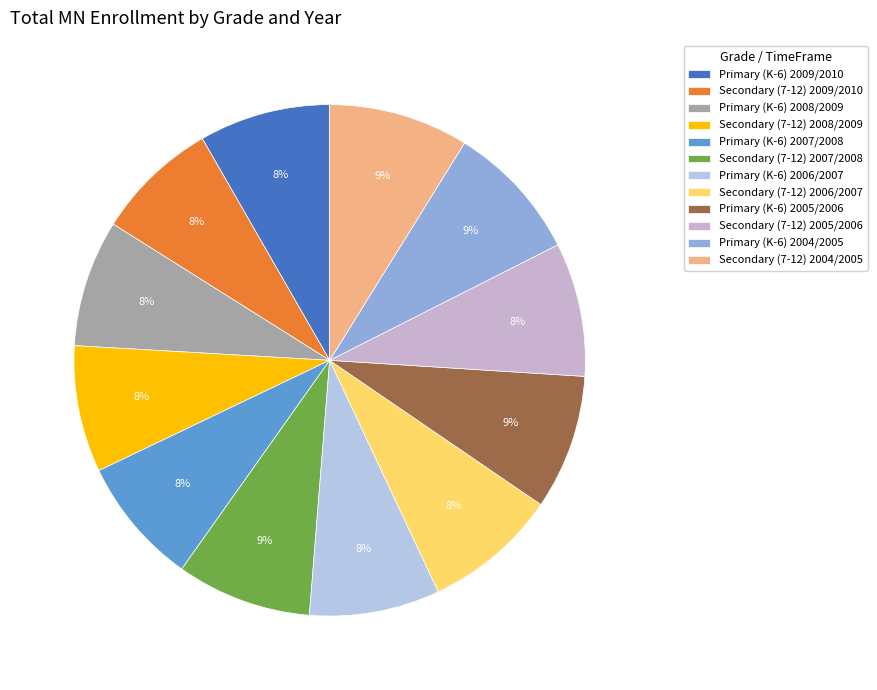

What percentage is the Secondary (7-12) 2006/2007 slice, to the nearest percent?

8%